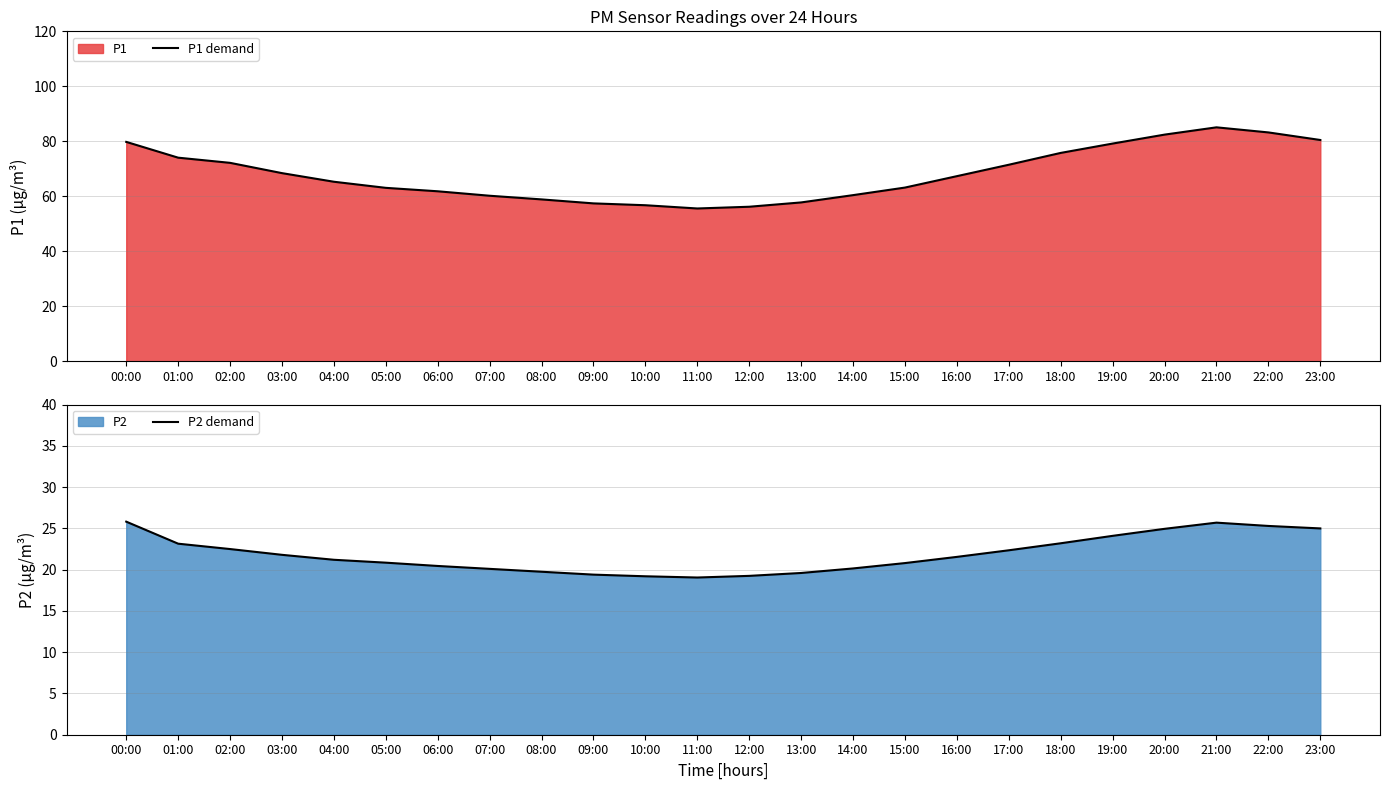

Is it true that P2 demand equals 32.4 at 01:00?

False